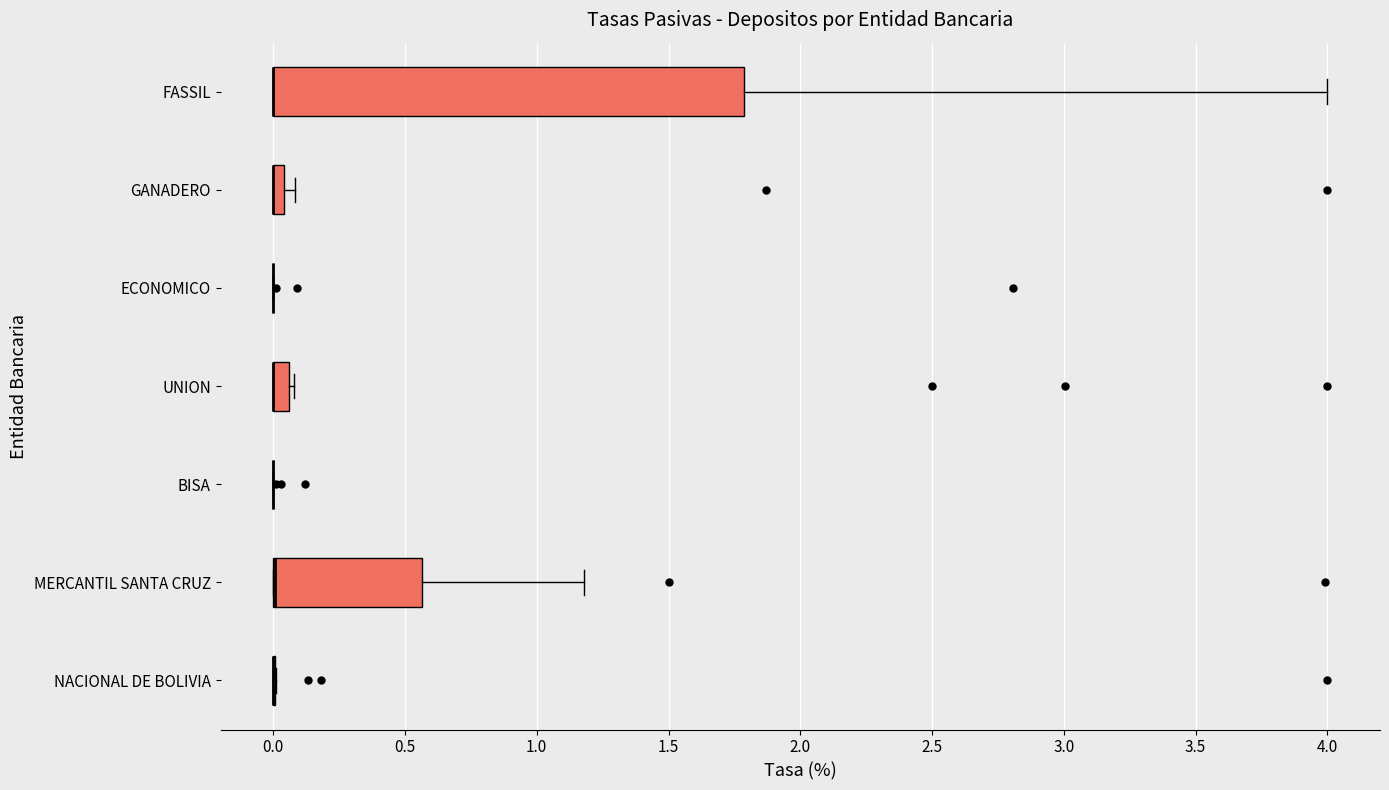

Comparing the boxes themselves (not the whiskers), which one is the widest?

FASSIL